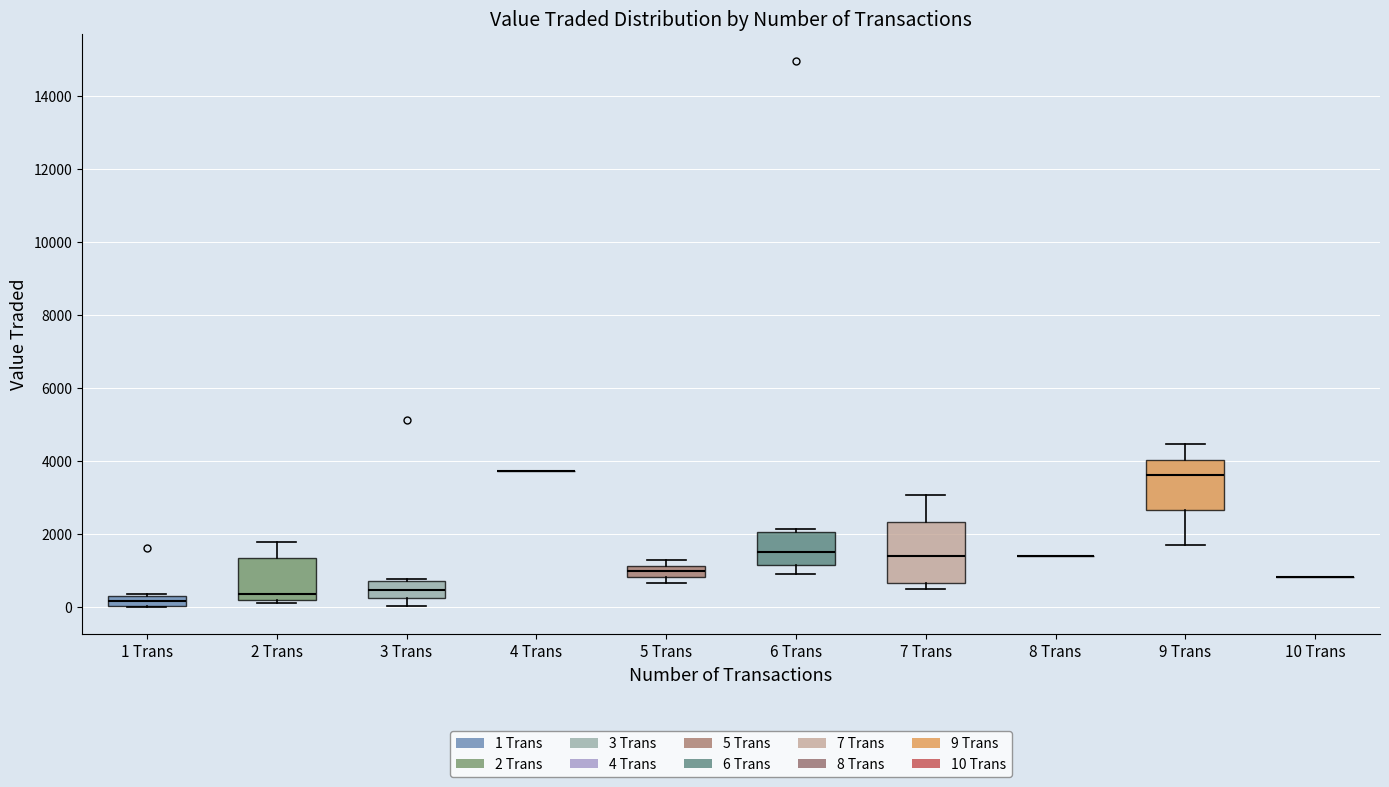

Where is the lower edge of the box for 6 Trans on the y-axis? The values are not printed on the chart, so give them approximately, as read against the axis.

1200